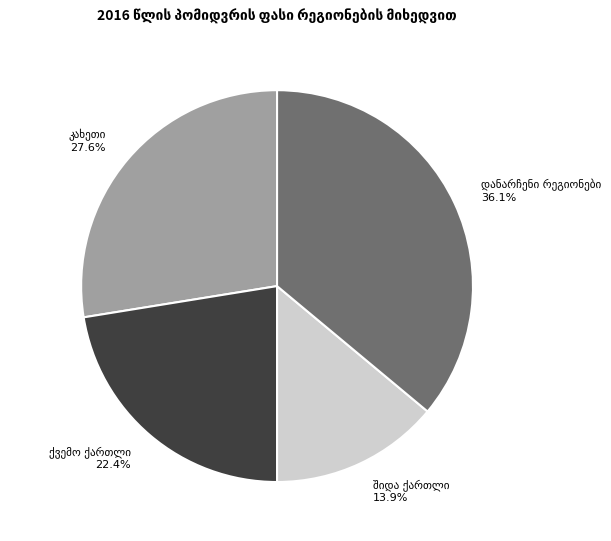

Is there any slice that represents more than half of the pie?

No